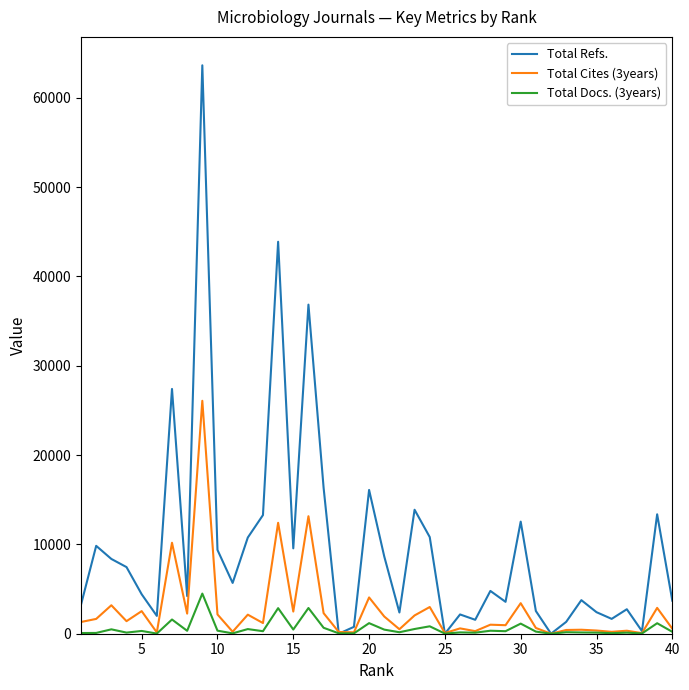

What is the sum of all Total Cites (3years) values?

108971